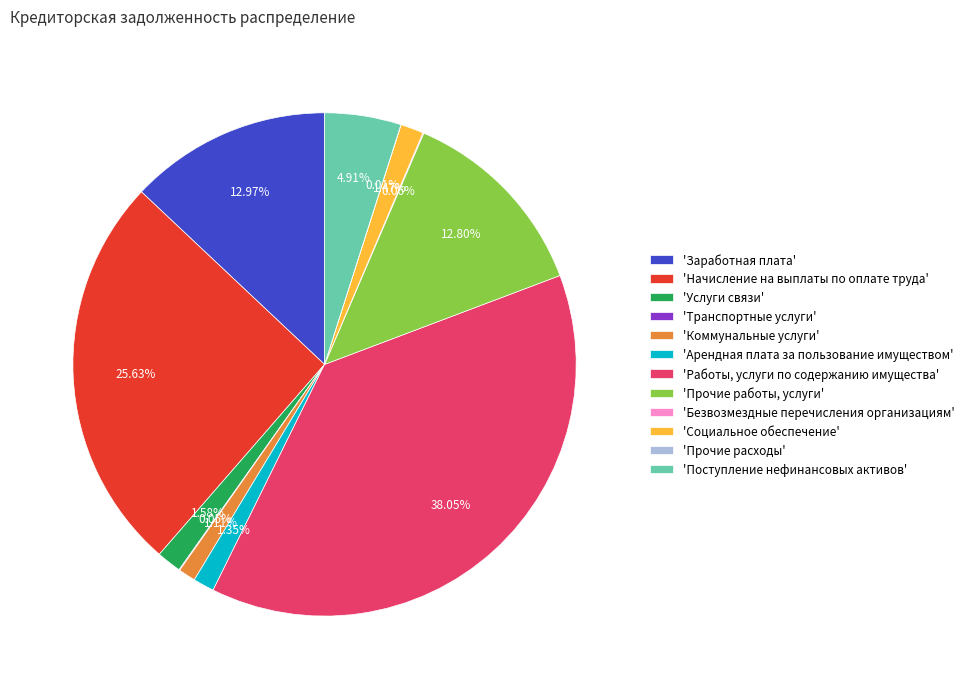

Is 'Работы, услуги по содержанию имущества' the majority of the pie?

No